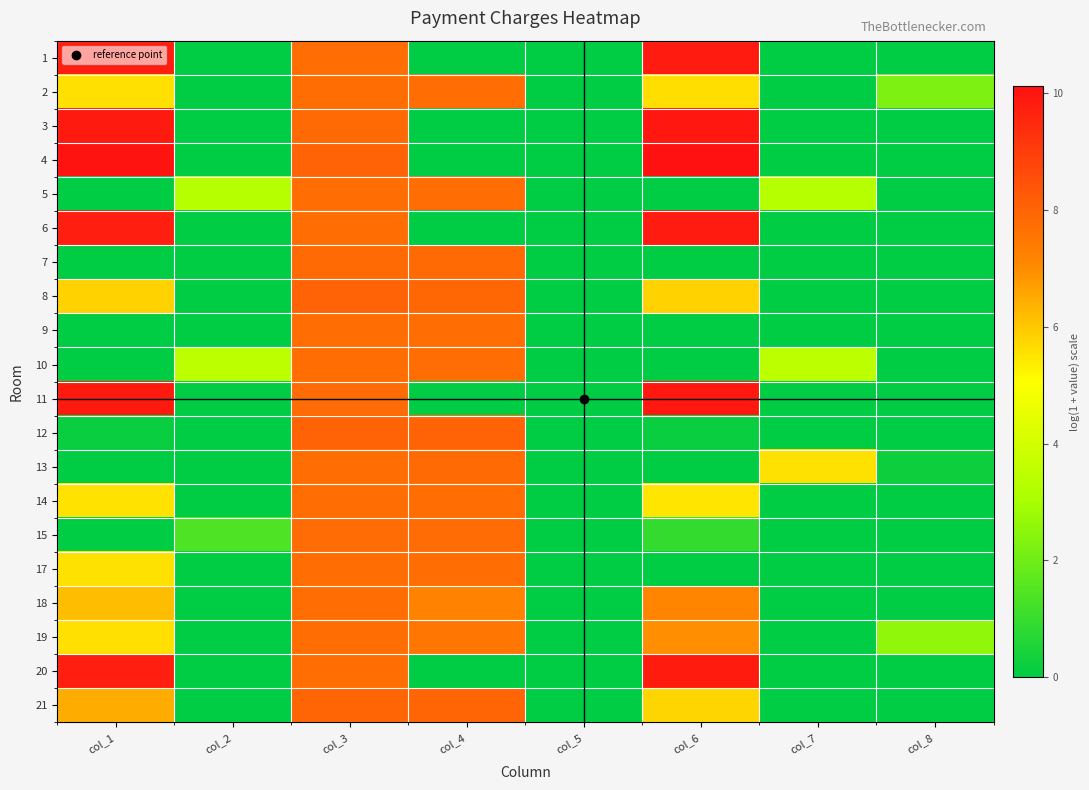

Which series has the widest spread of values?

4